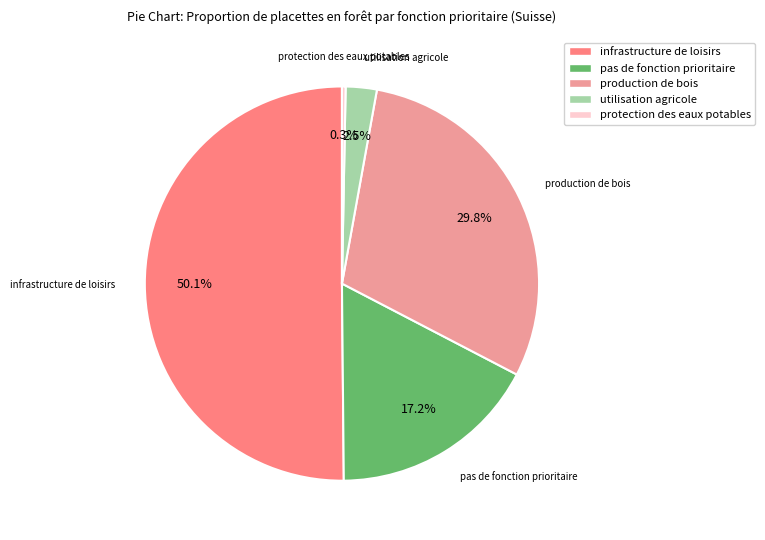

How many slices are in this pie chart?

5